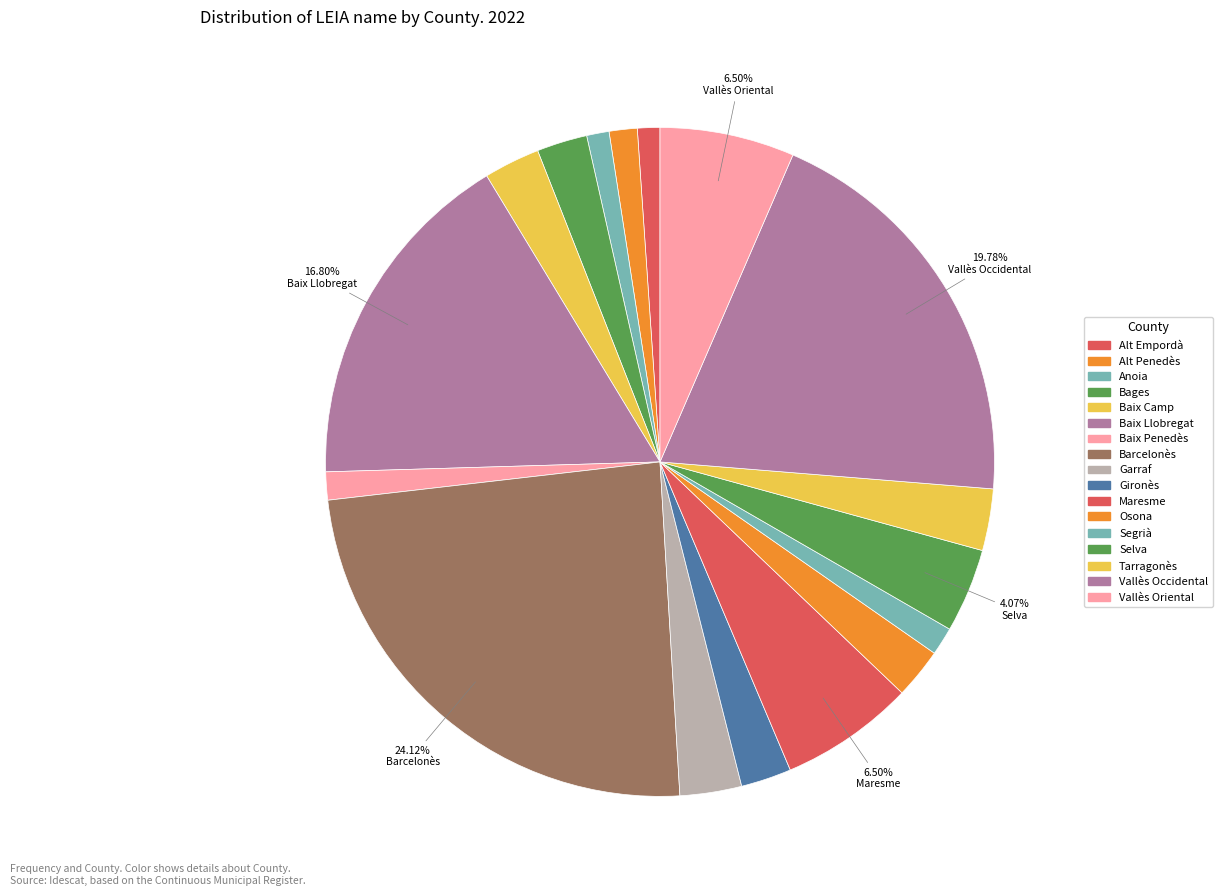

What percentage is the Segrià slice, to the nearest percent?

1%